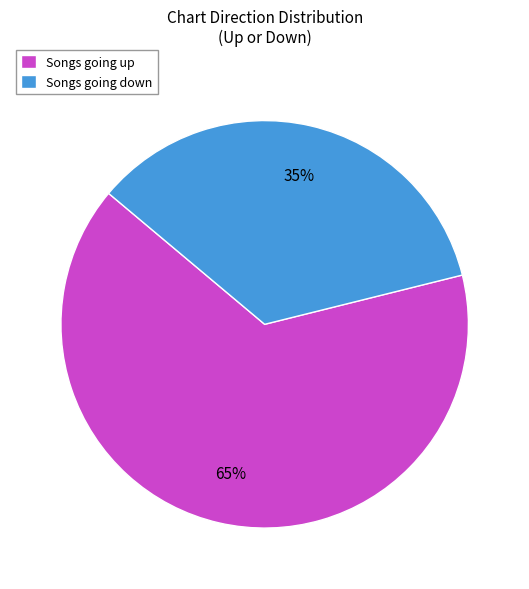

Is the sum of Songs going up and Songs going down greater than half?

Yes